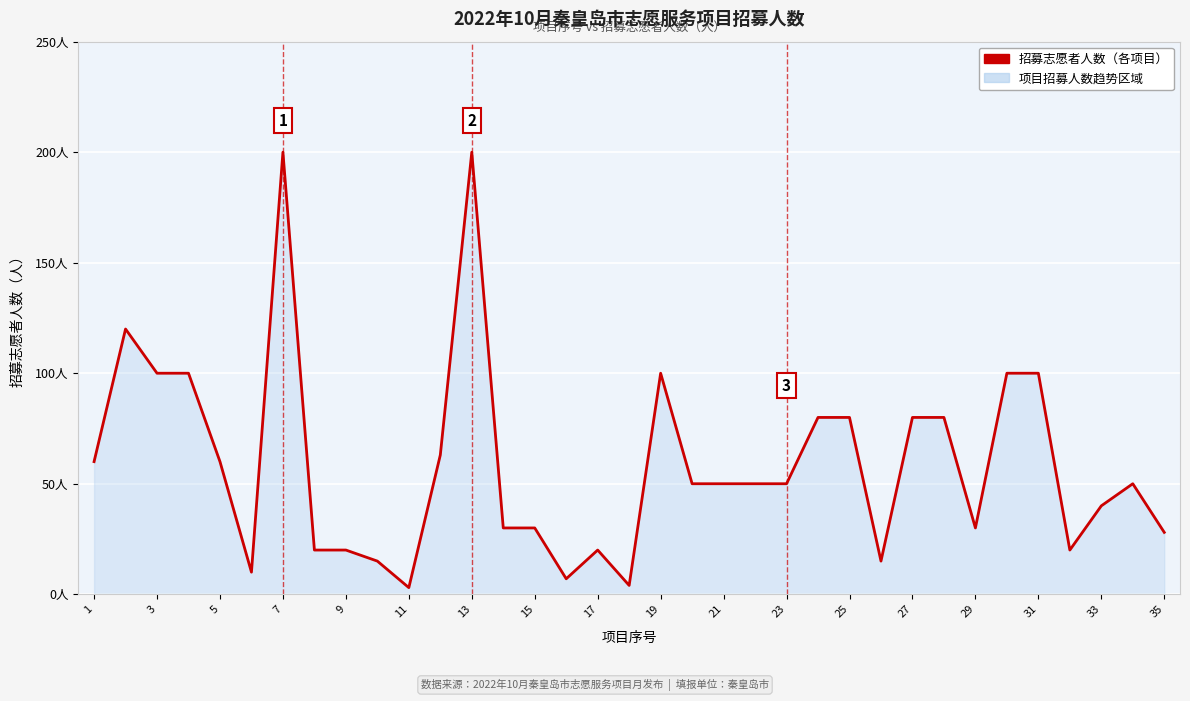

The chart shows a value of 36 at 17. True or false?

False